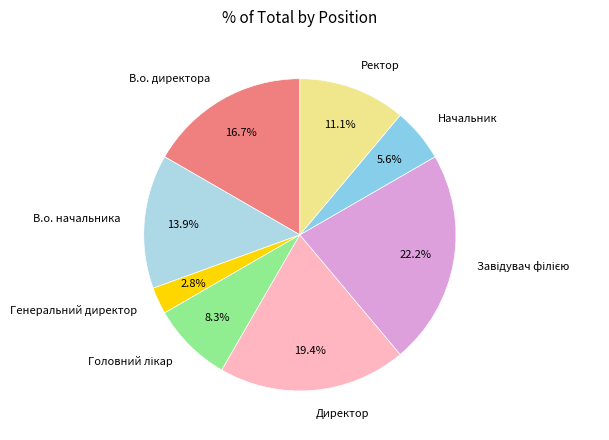

What percentage do В.о. начальника and Директор together represent?

33.3%